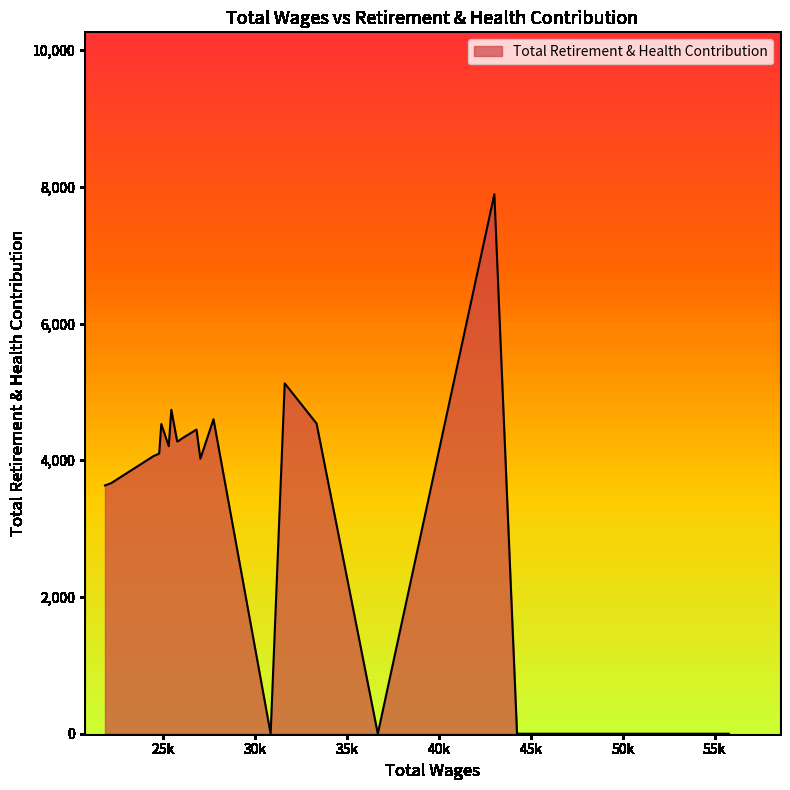

What is the difference between the maximum and minimum values?

7892